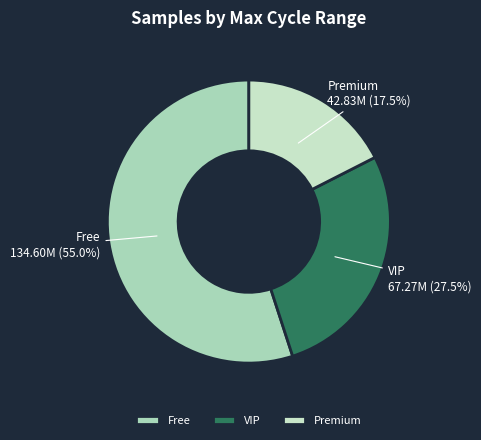

Rank the categories by value from highest to lowest.

Free, VIP, Premium